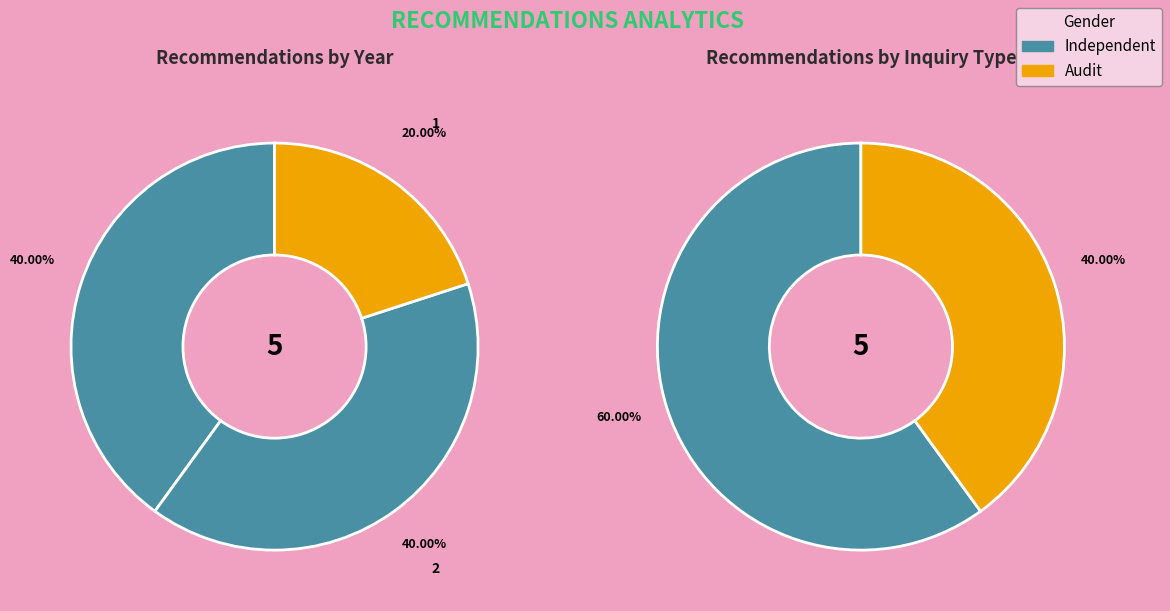

How many segments does this pie chart have?

5